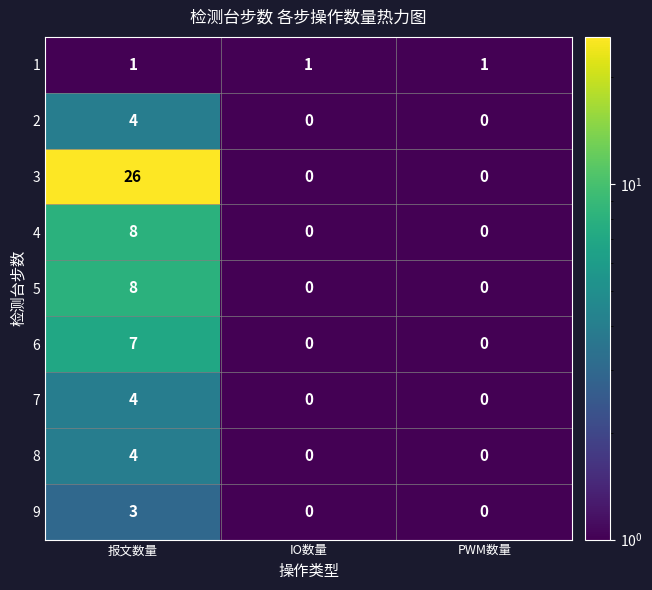

What is the total value across all series at PWM数量?

1